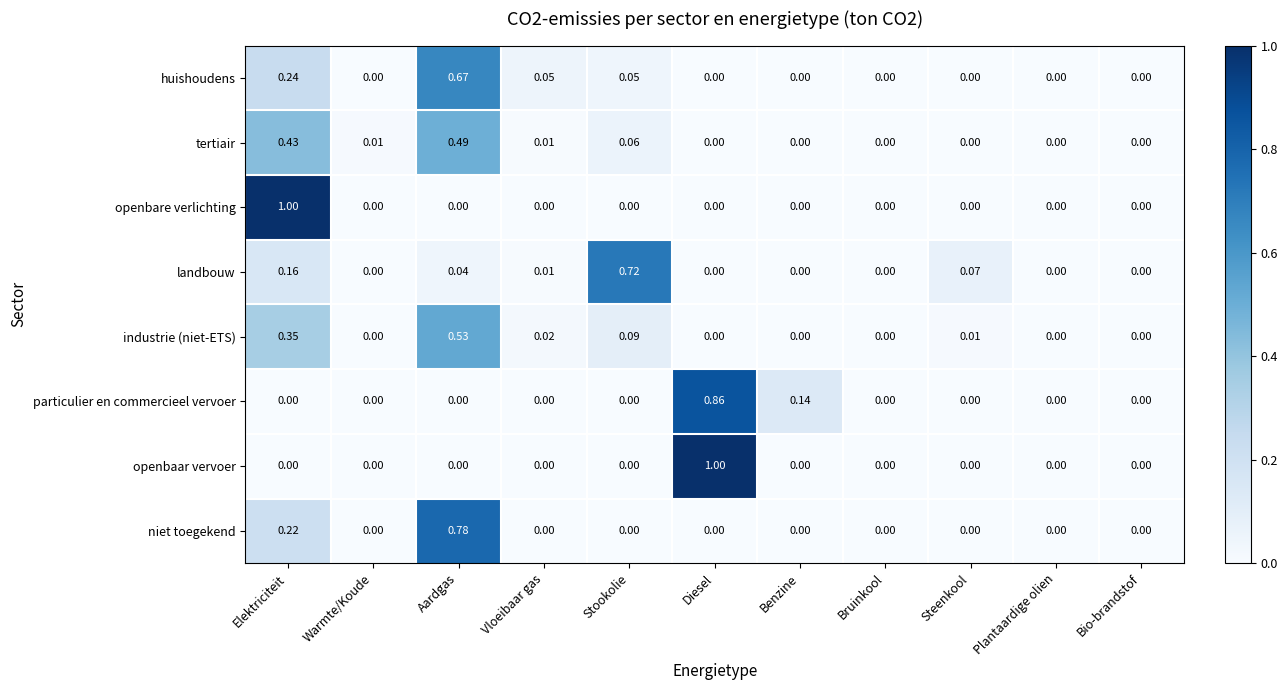

What is the greatest value displayed?

1.0